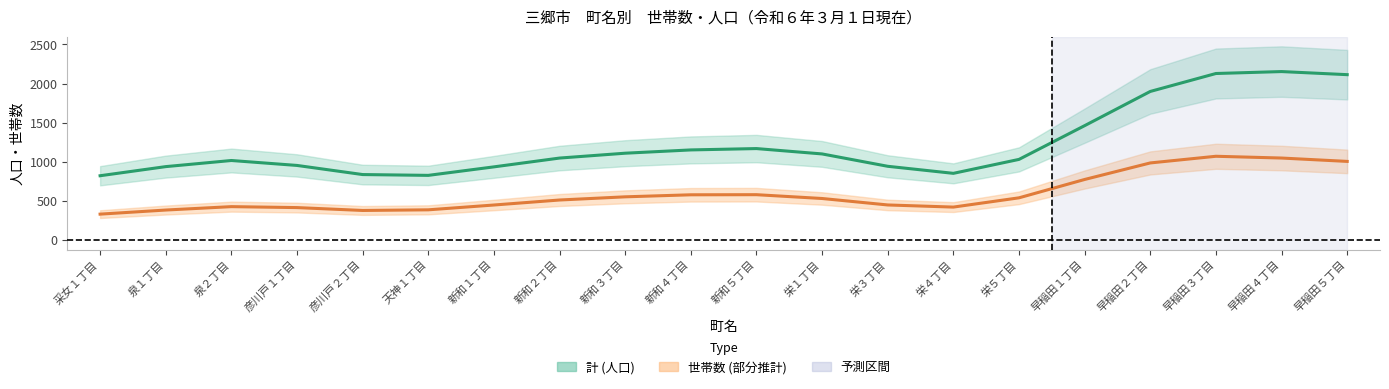

True or false: 計 and 世帯数 cross at least once.

False